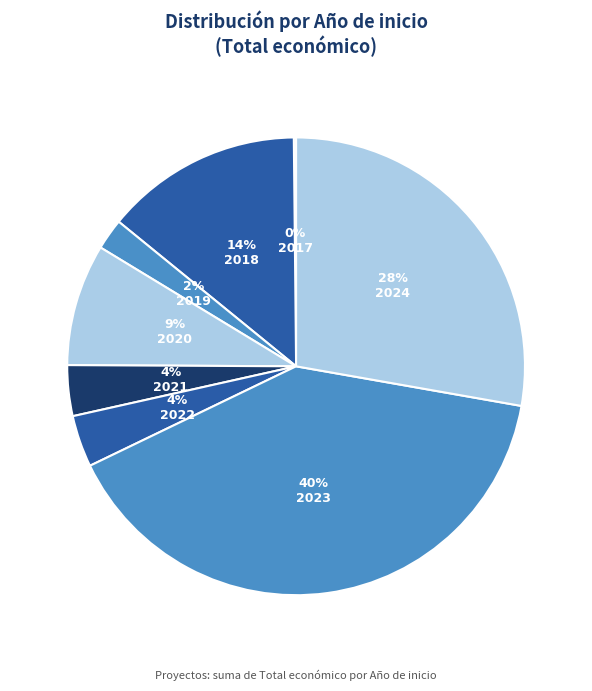

What portion of the pie excludes 2017?

99.8%